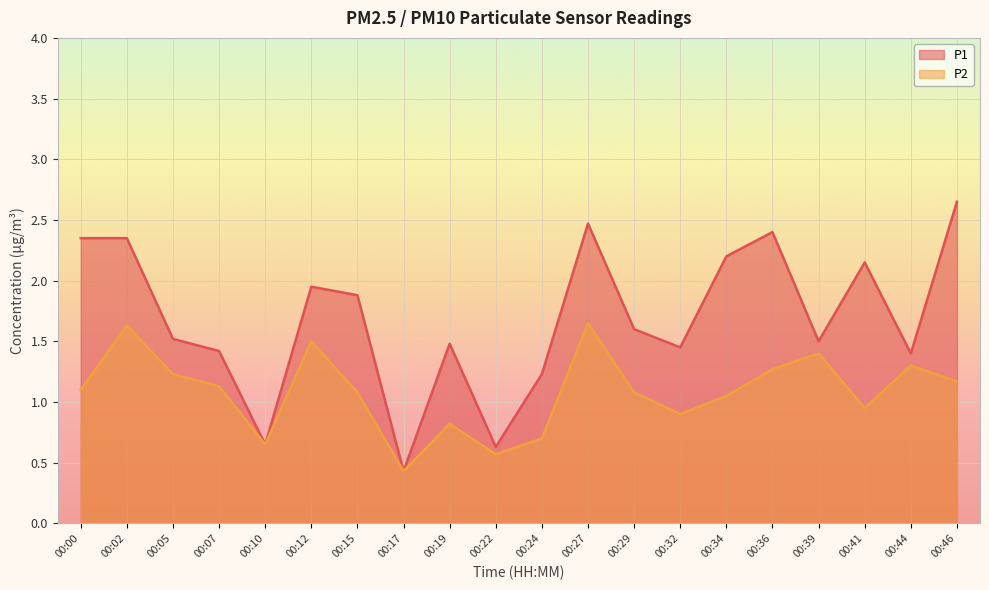

What is the average value of the P2 series?

1.1